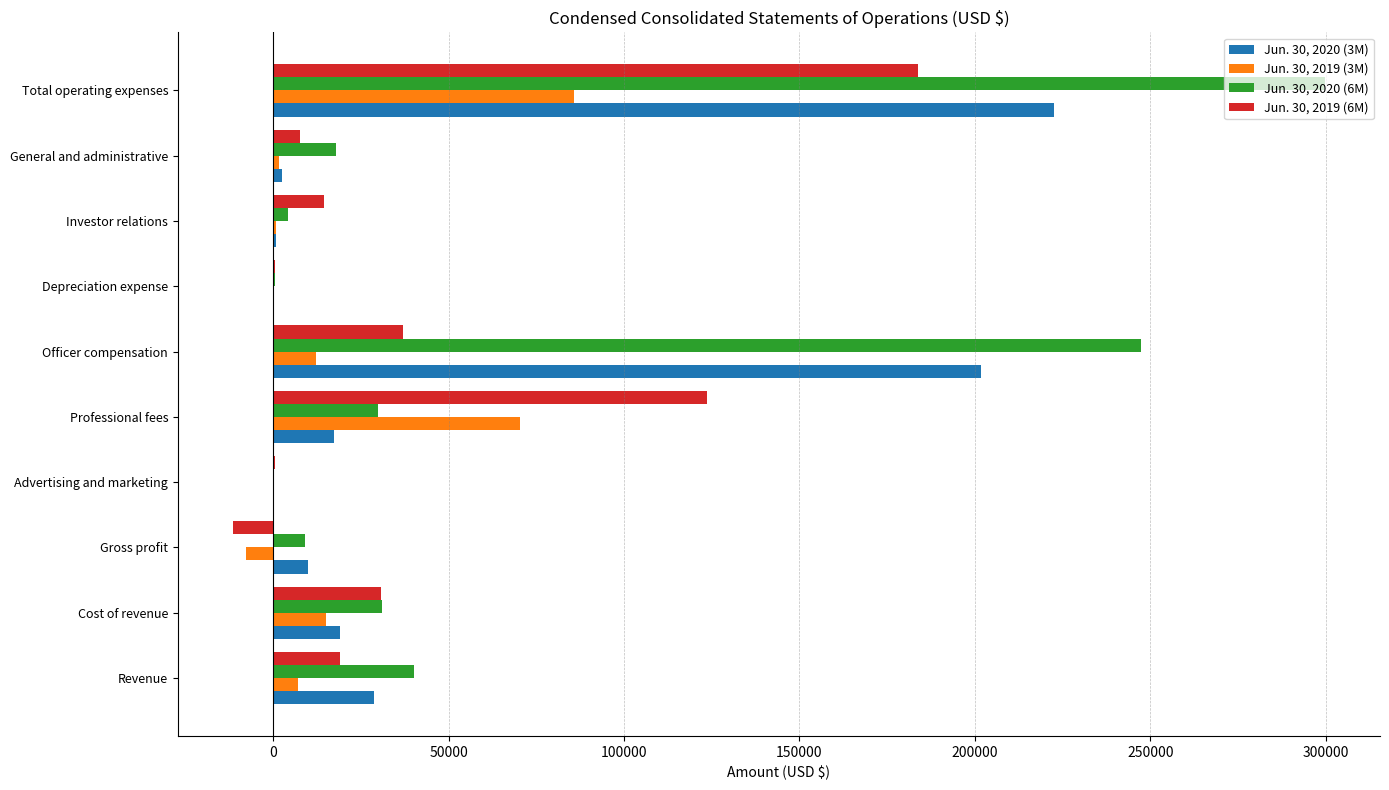

The Jun. 30, 2019 (3M) series shows -7782 at Gross profit. True or false?

True